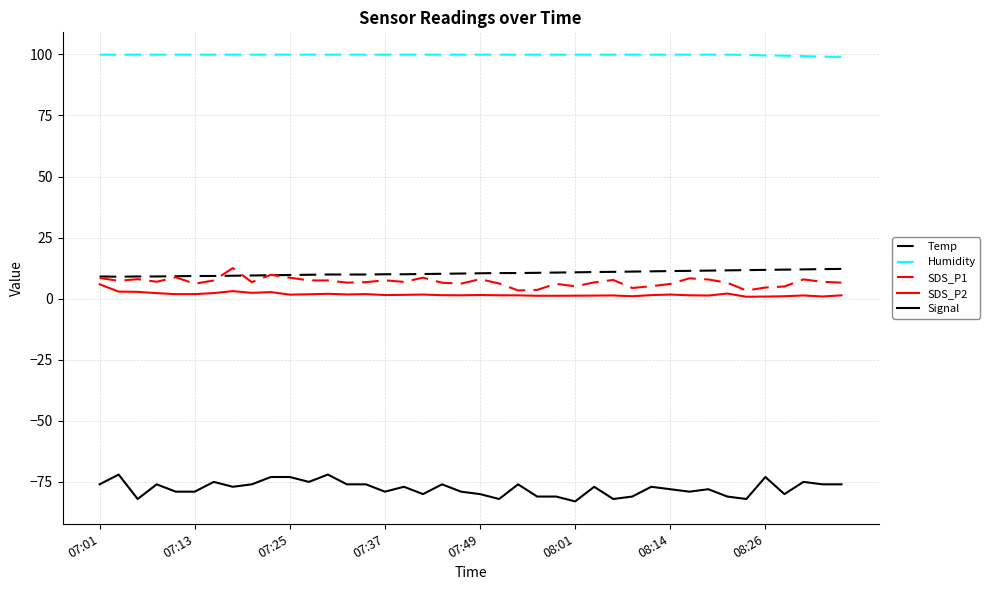

True or false: Signal and Temp cross at least once.

False